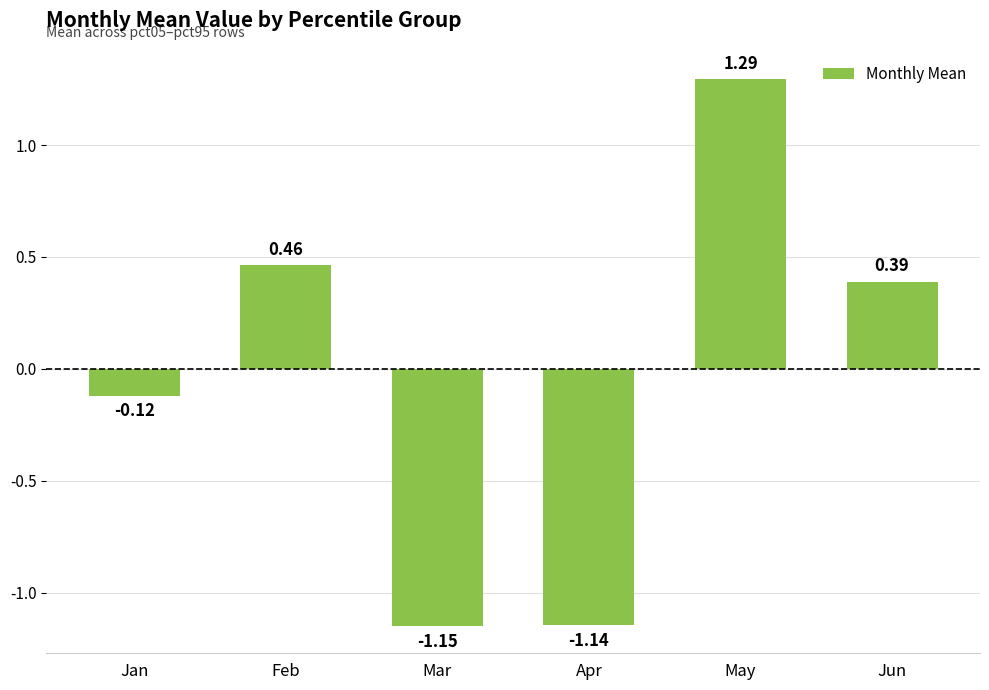

List the labels in order of value, smallest first.

Mar, Apr, Jan, Jun, Feb, May